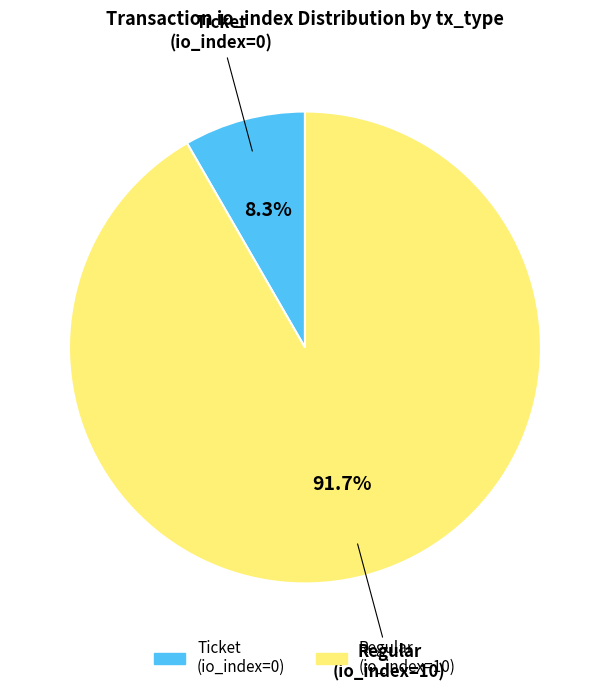

Is there any slice that represents more than half of the pie?

Yes